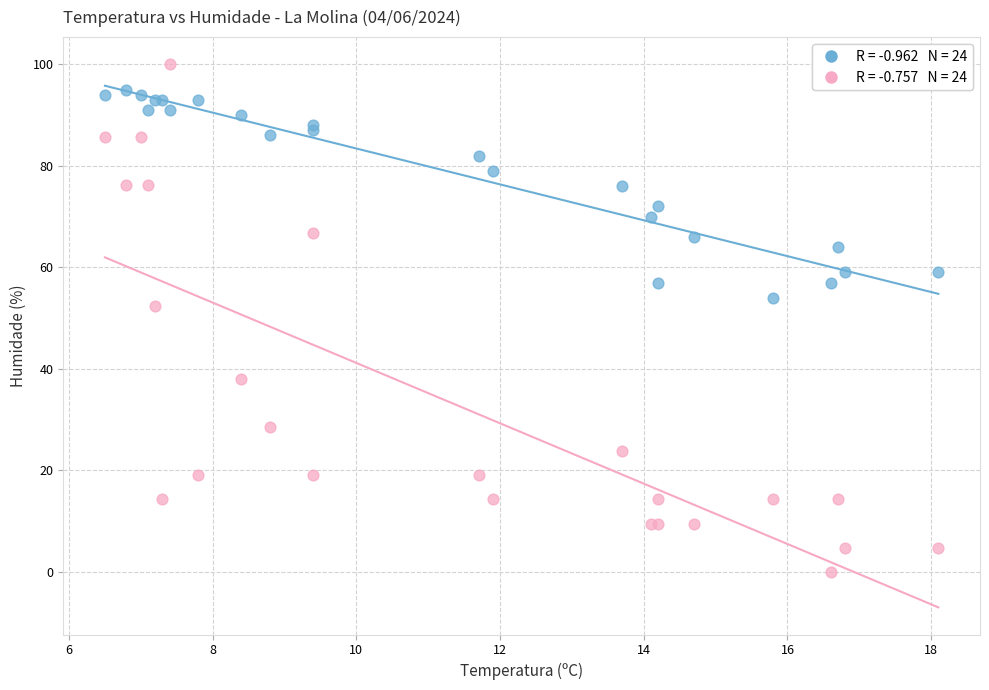

Across all series, what Y value is closest to 50?

52.4